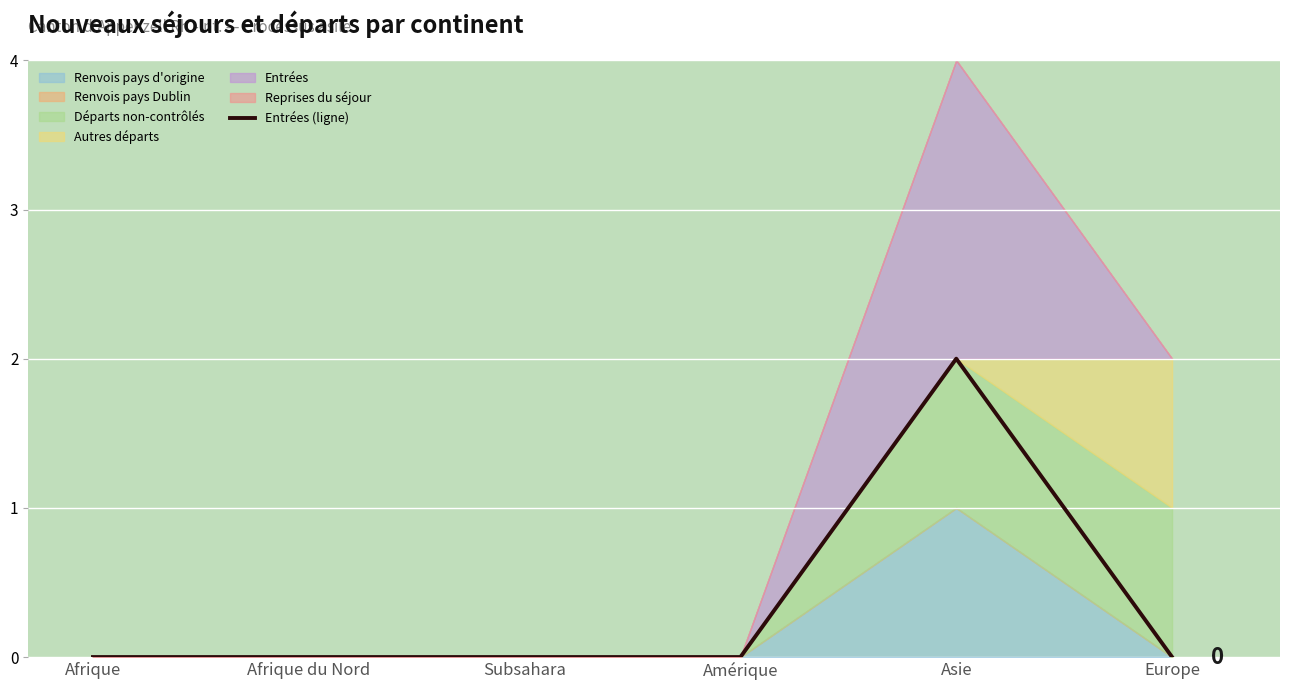

Reading left to right, transcribe all the data shown in this chart.

0	0	0	0	2	0